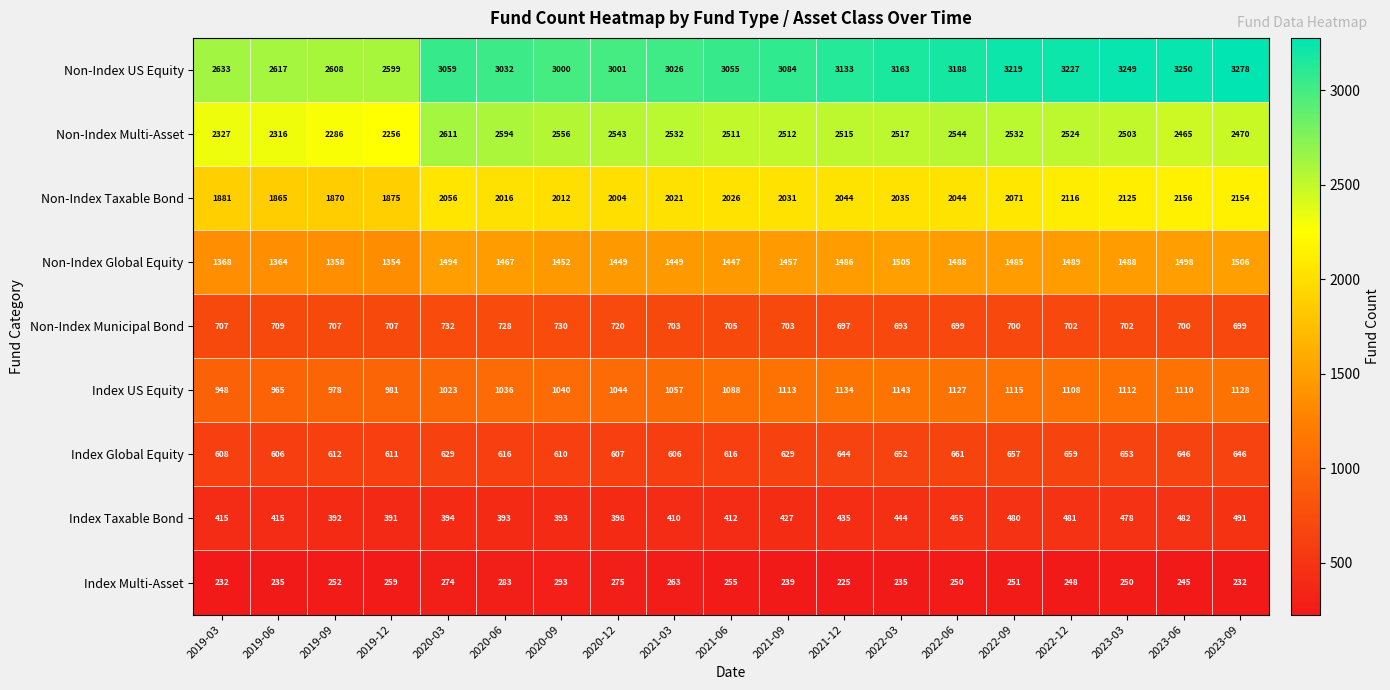

Which series has the widest spread of values?

Non-Index US Equity